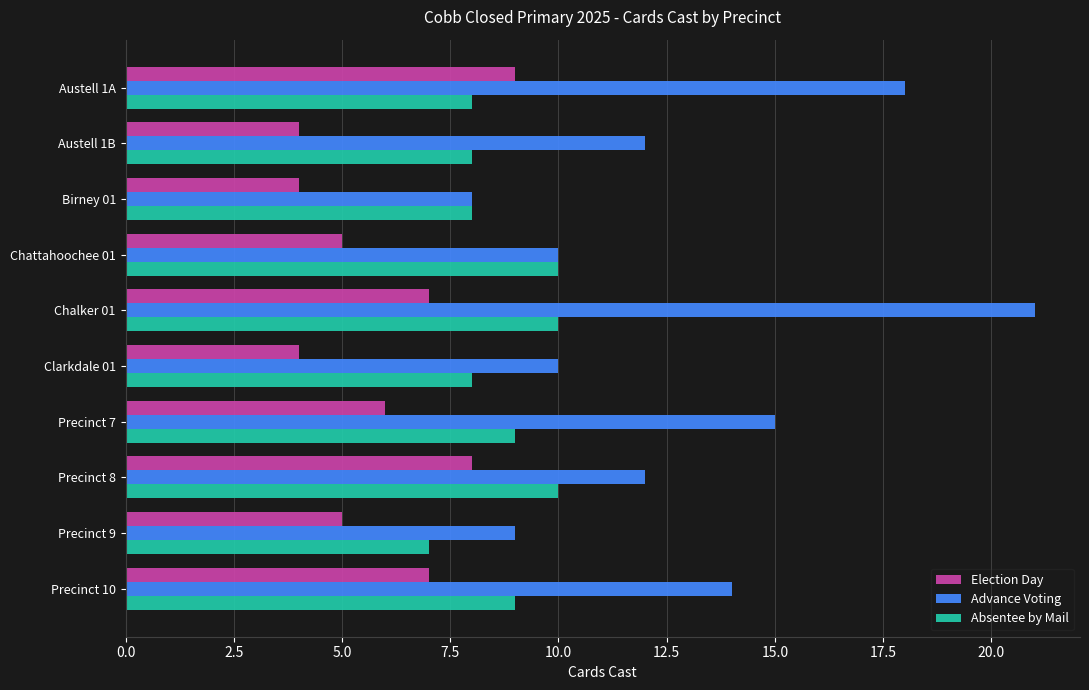

What is the minimum value shown in the chart?

4